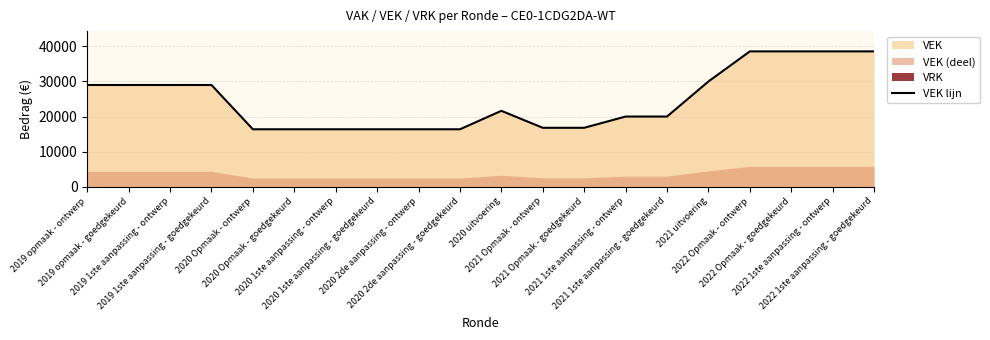

Rank the categories by value from highest to lowest.

2022 Opmaak - ontwerp, 2022 Opmaak - goedgekeurd, 2022 1ste aanpassing - ontwerp, 2022 1ste aanpassing - goedgekeurd, 2021 uitvoering, 2019 opmaak - ontwerp, 2019 opmaak - goedgekeurd, 2019 1ste aanpassing - ontwerp, 2019 1ste aanpassing - goedgekeurd, 2020 uitvoering, 2021 1ste aanpassing - ontwerp, 2021 1ste aanpassing - goedgekeurd, 2021 Opmaak - ontwerp, 2021 Opmaak - goedgekeurd, 2020 Opmaak - ontwerp, 2020 Opmaak - goedgekeurd, 2020 1ste aanpassing - ontwerp, 2020 1ste aanpassing - goedgekeurd, 2020 2de aanpassing - ontwerp, 2020 2de aanpassing - goedgekeurd